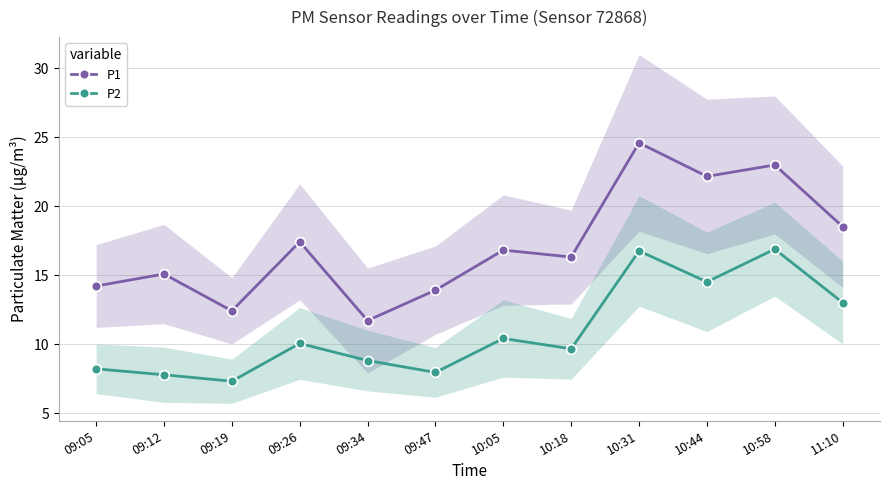

At which label does P2 reach its minimum?

09:19